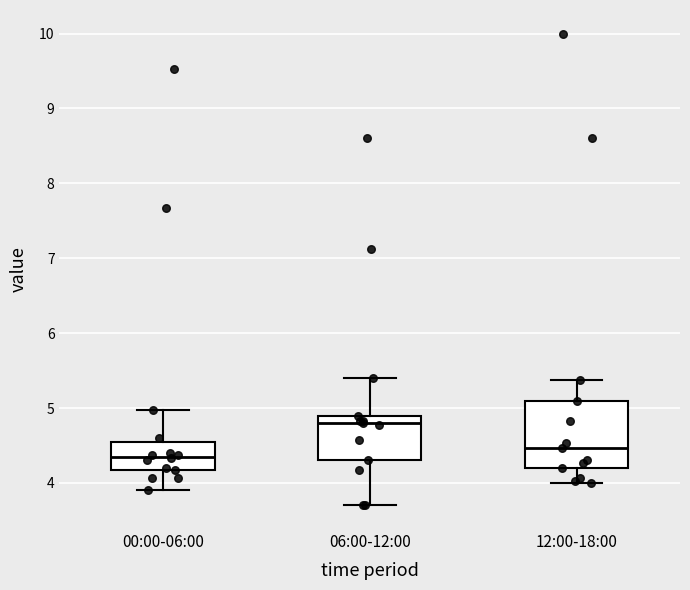

Reading left to right, read every box against the y-axis: the position of its median line, the range the box covers, and the ends of its whiskers. The values are not printed on the chart, so give them approximately, as read against the axis.

00:00-06:00: median 4.4, box 4.2 to 4.6, whiskers 3.9 to 5.0
06:00-12:00: median 4.8, box 4.3 to 4.9, whiskers 3.7 to 5.4
12:00-18:00: median 4.5, box 4.2 to 5.1, whiskers 4.0 to 5.4